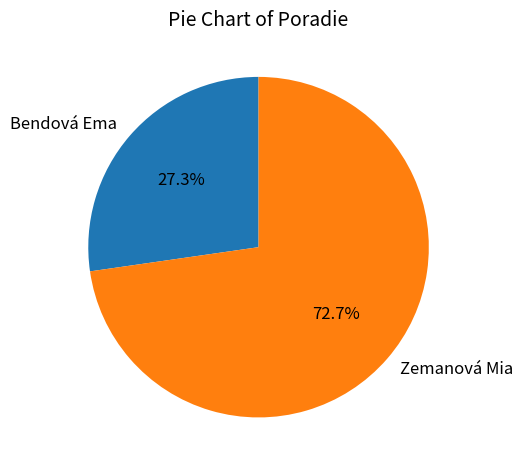

Approximately how many times larger is the value at Bendová Ema compared to Zemanová Mia?

0.4